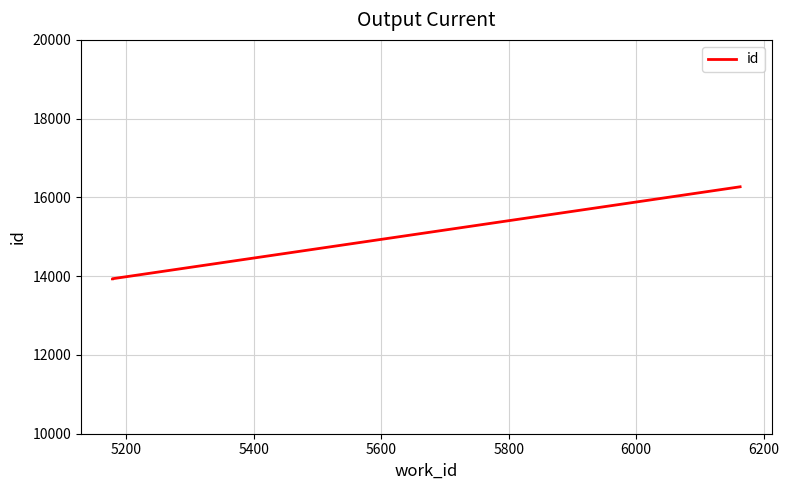

Reading left to right, list all the values displayed in this chart.

13932	13935	16270